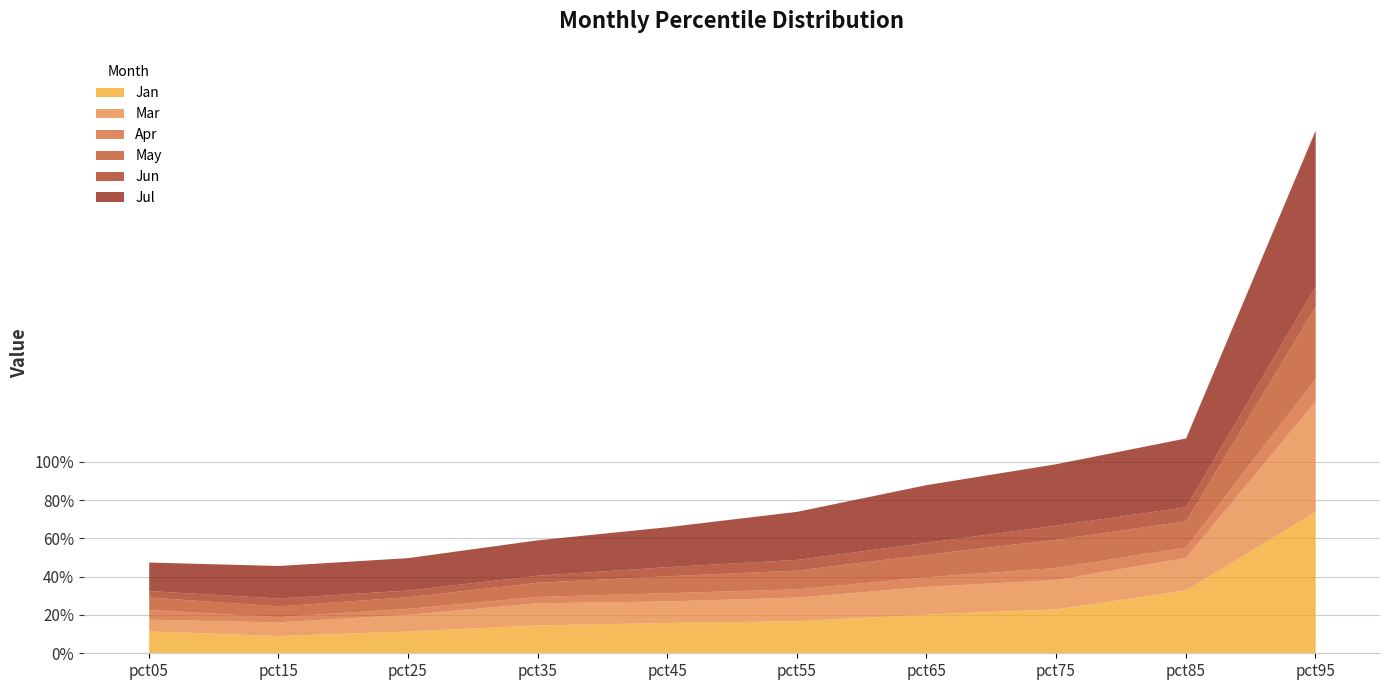

What is the highest value of the Jan series?

0.7